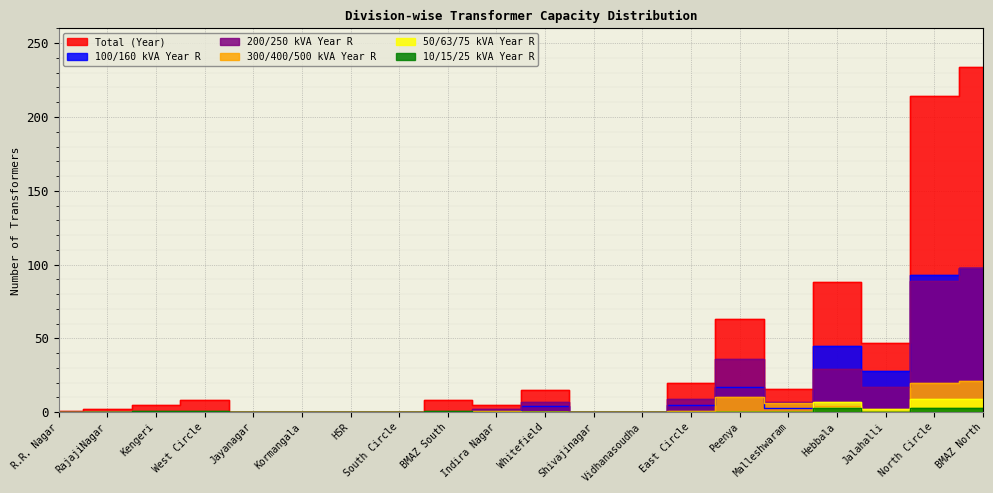

How many values in 10/15/25 kVA Year R are above zero?

6